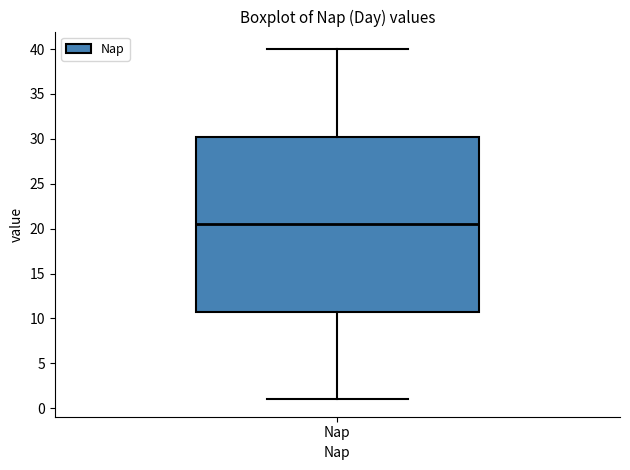

Where does the median line of the box for Nap sit on the y-axis? The values are not printed on the chart, so give them approximately, as read against the axis.

20.5